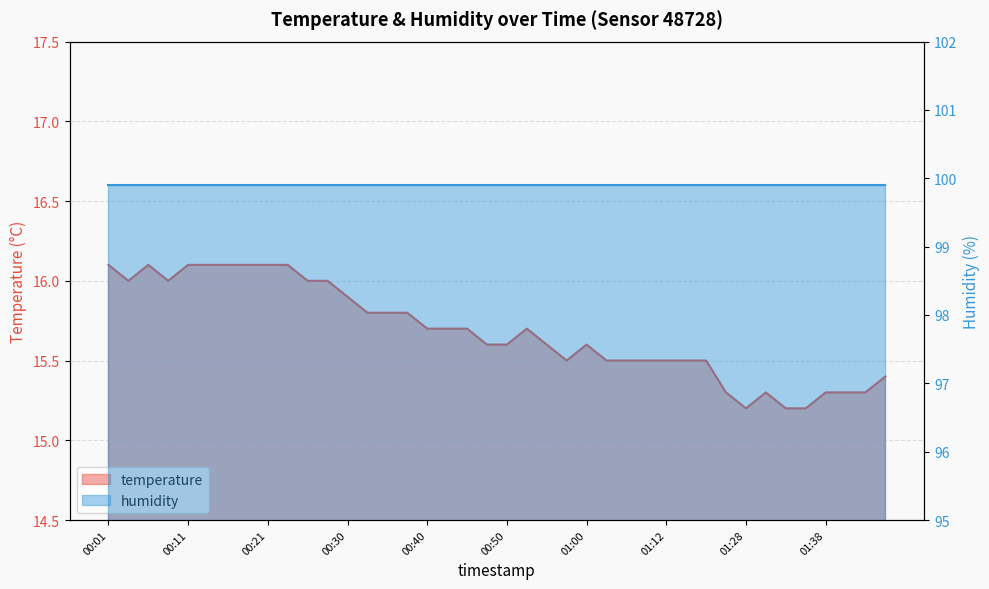

Reading left to right, what are all the values shown in this chart?

00:01=16.1	00:04=16.0	00:06=16.1	00:09=16.0	00:11=16.1	00:13=16.1	00:16=16.1	00:18=16.1	00:21=16.1	00:23=16.1	00:26=16.0	00:28=16.0	00:30=15.9	00:33=15.8	00:35=15.8	00:38=15.8	00:40=15.7	00:43=15.7	00:45=15.7	00:47=15.6	00:50=15.6	00:52=15.7	00:55=15.6	00:57=15.5	01:00=15.6	01:02=15.5	01:05=15.5	01:10=15.5	01:12=15.5	01:15=15.5	01:17=15.5	01:20=15.3	01:28=15.2	01:30=15.3	01:33=15.2	01:35=15.2	01:38=15.3	01:40=15.3	01:42=15.3	01:45=15.4